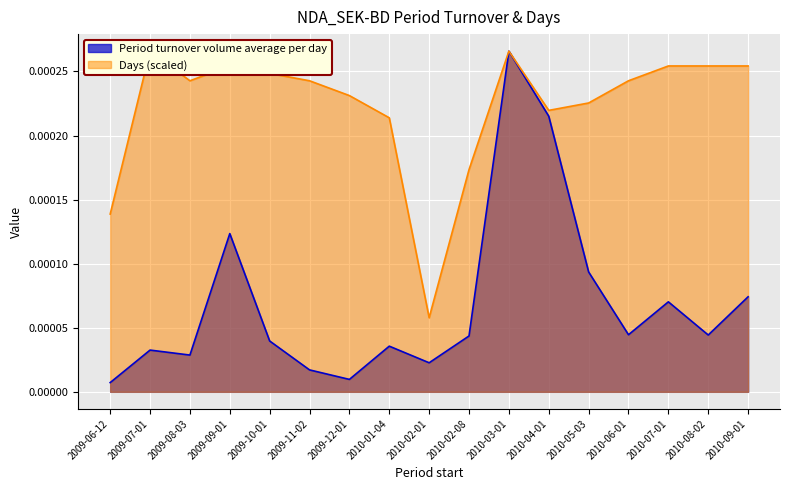

True or false: Days and Period turnover volume average per day cross at least once.

False